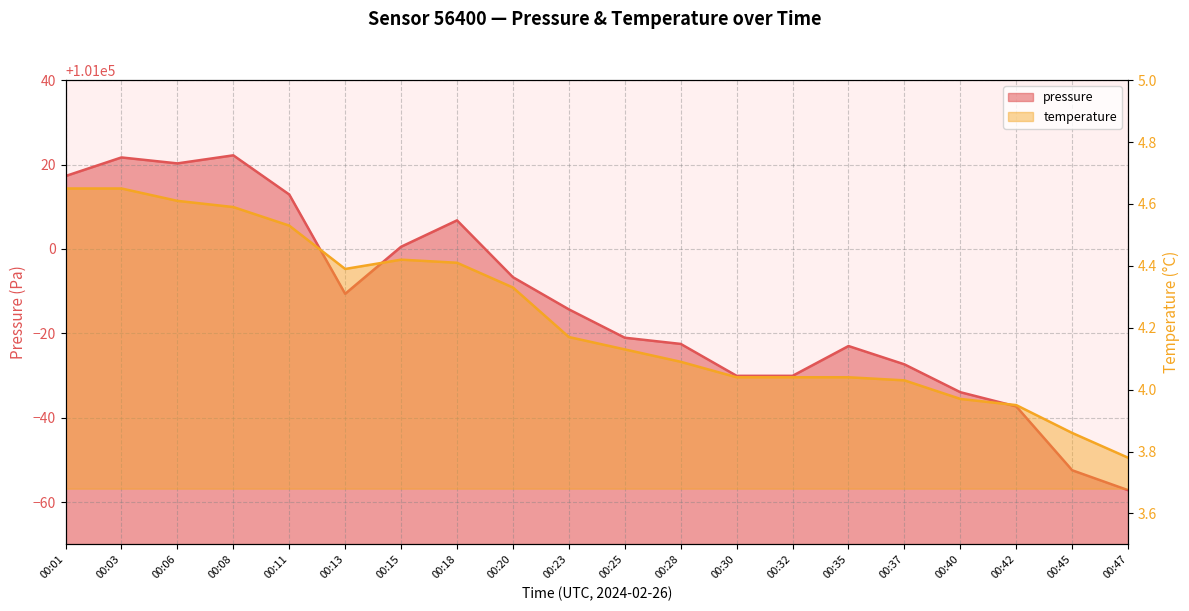

The value of temperature at 00:18 is 4.4. True or false?

True